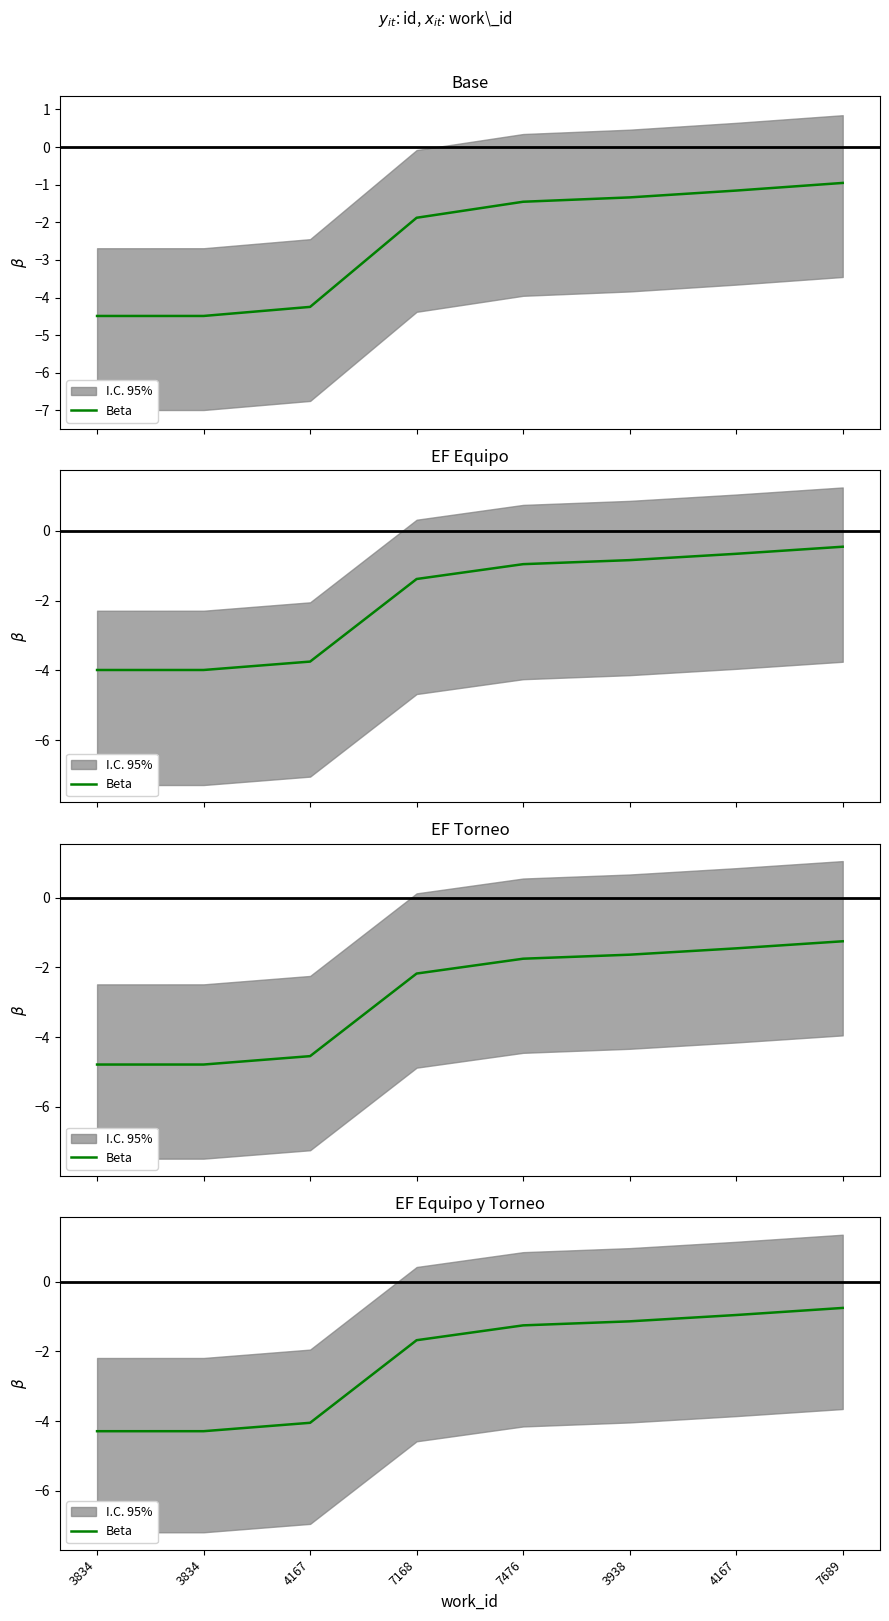

Rank the categories by value from highest to lowest.

7689, 4167, 3938, 7476, 7168, 4167, 3834, 3834